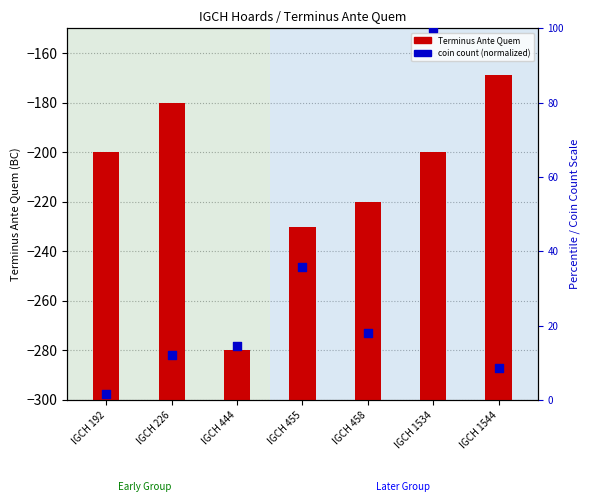

Is the value of coin count (normalized) at IGCH 192 greater than the value of Terminus Ante Quem at IGCH 455?

No